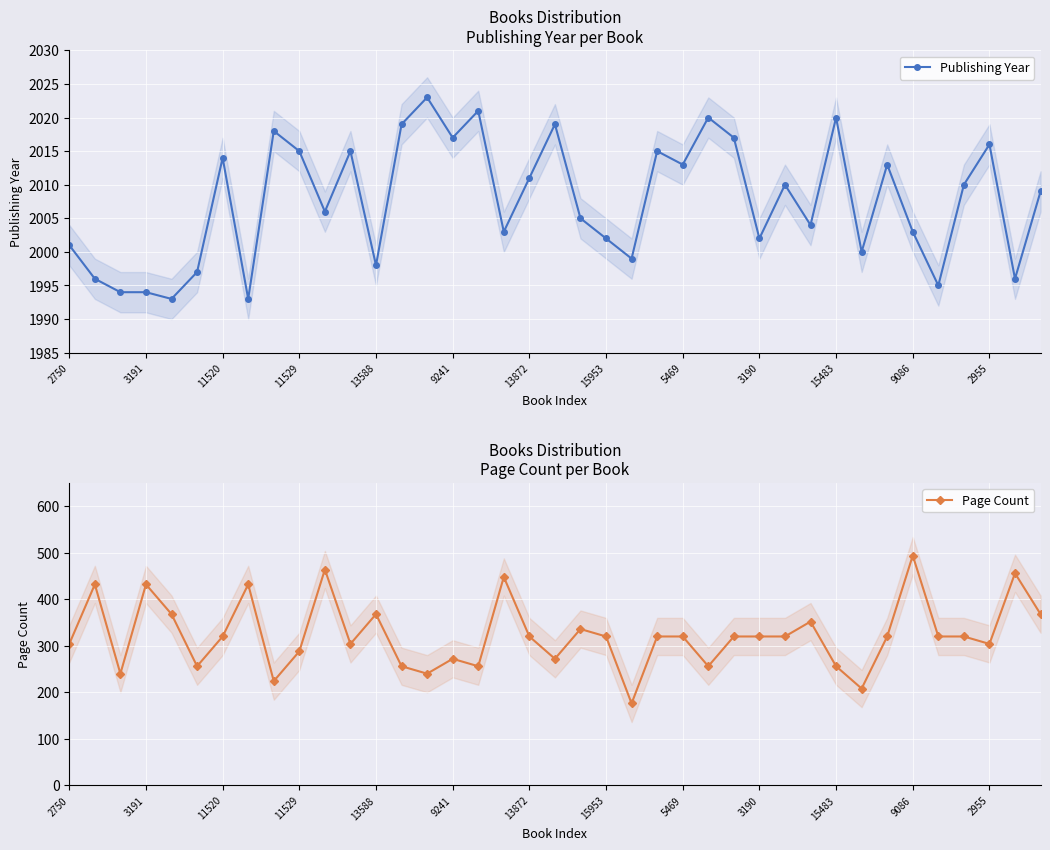

Does the chart display data point markers on the line(s)?

Yes